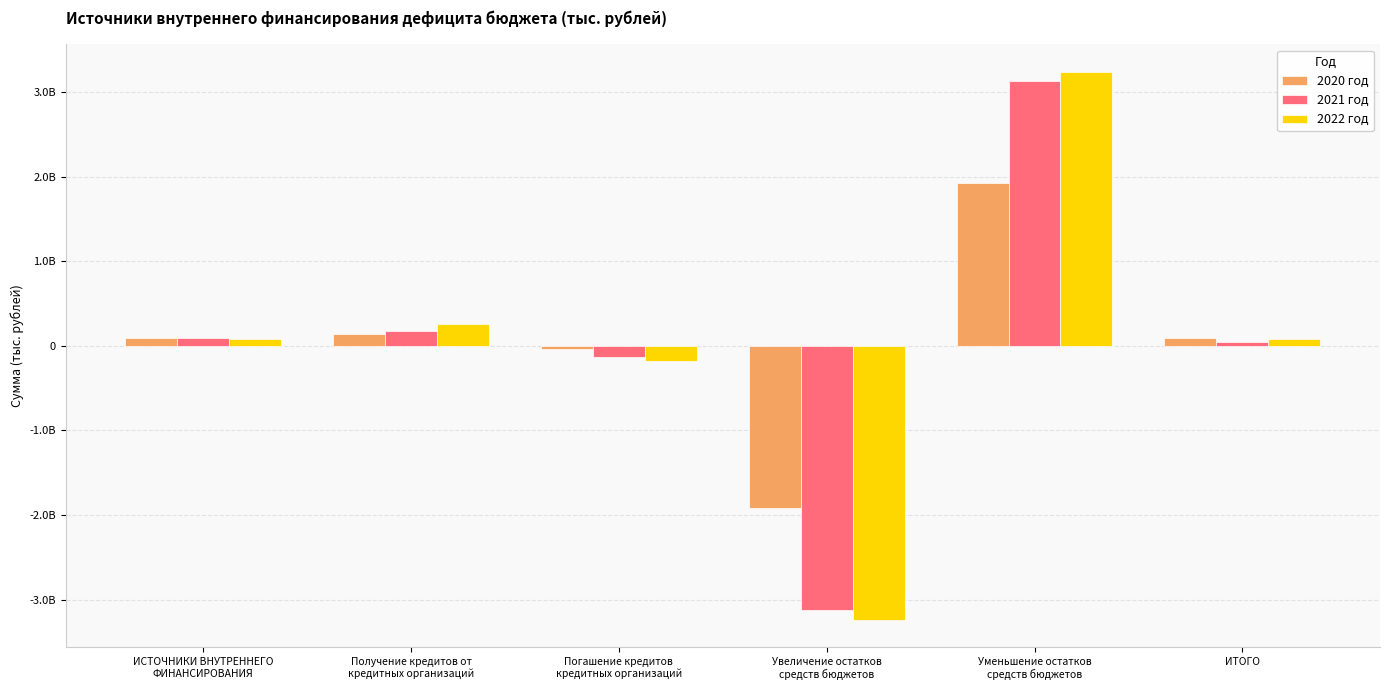

At which category is the sum across all series the highest?

Уменьшение остатков
средств бюджетов